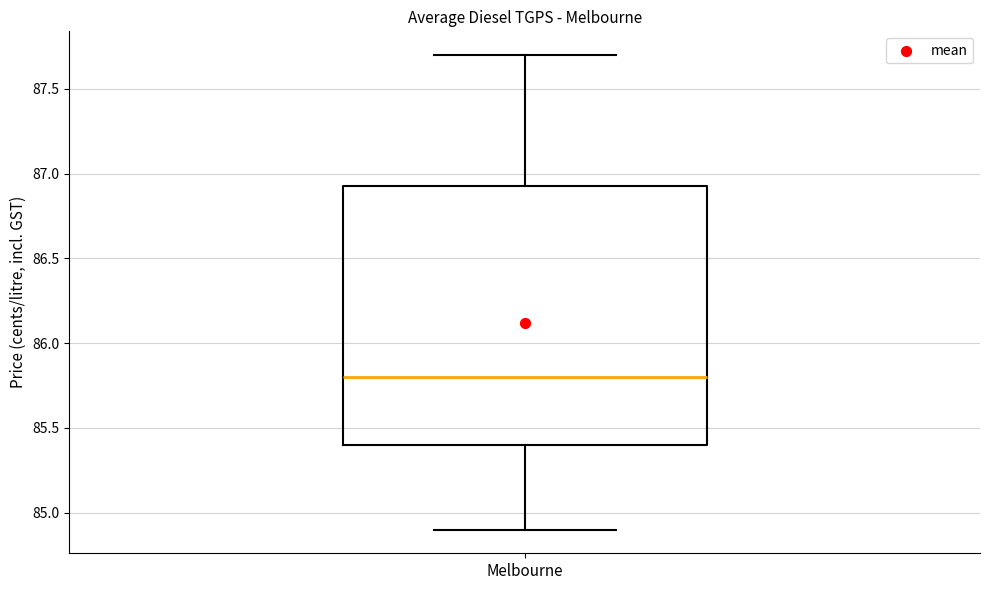

Read this box plot against the y-axis: the position of the median line, the range covered by the box, and the ends of both whiskers. The values are not printed on the chart, so give them approximately, as read against the axis.

median 85.80, box 85.40 to 86.95, whiskers 84.90 to 87.70